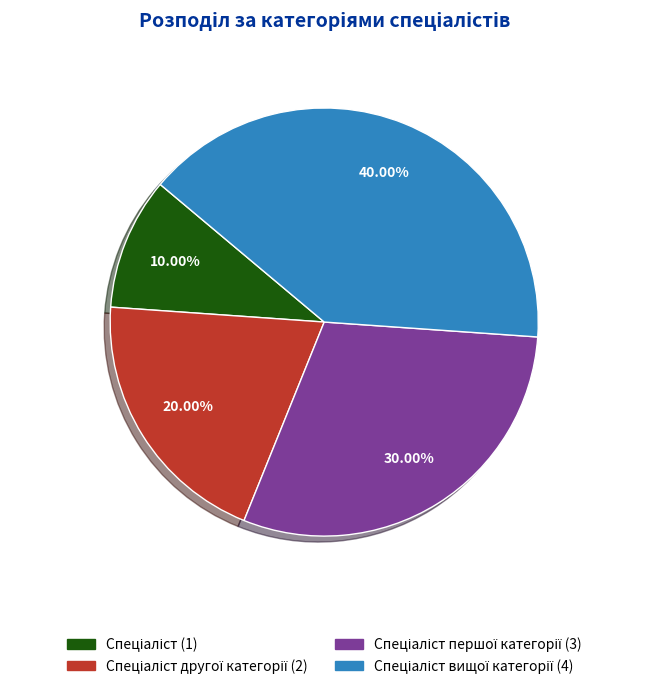

How many slices are in this pie chart?

4